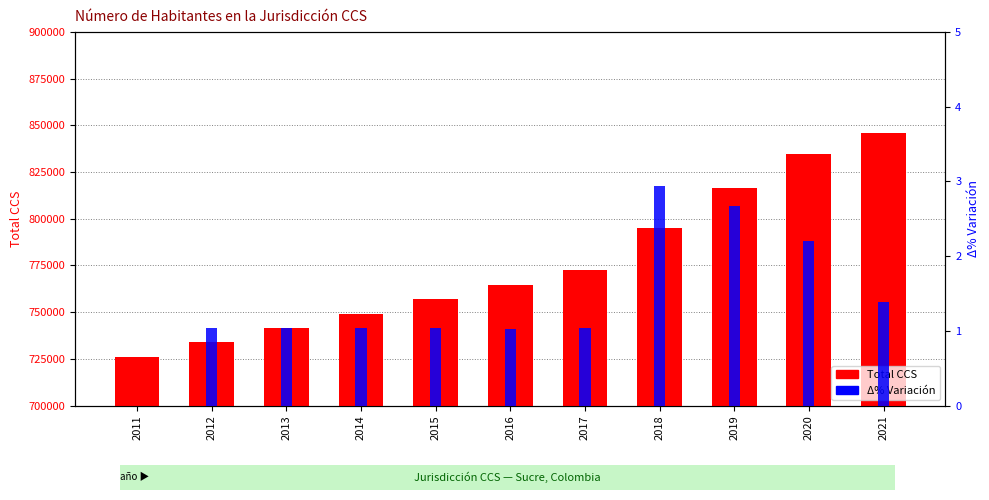

What is the value of the Total CCS bar at the 1st from the left?

726218.0